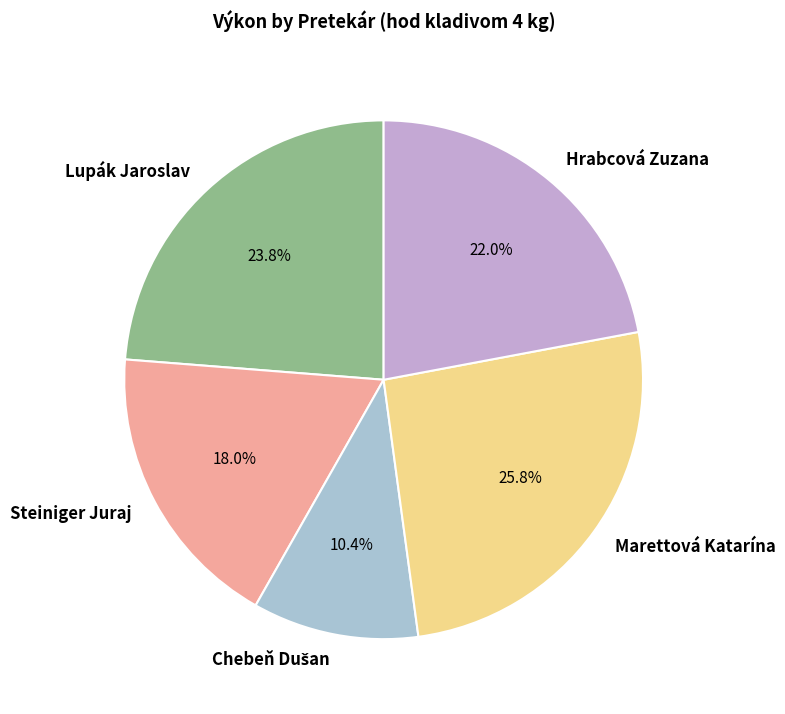

Which category has the biggest portion of the pie?

Marettová Katarína